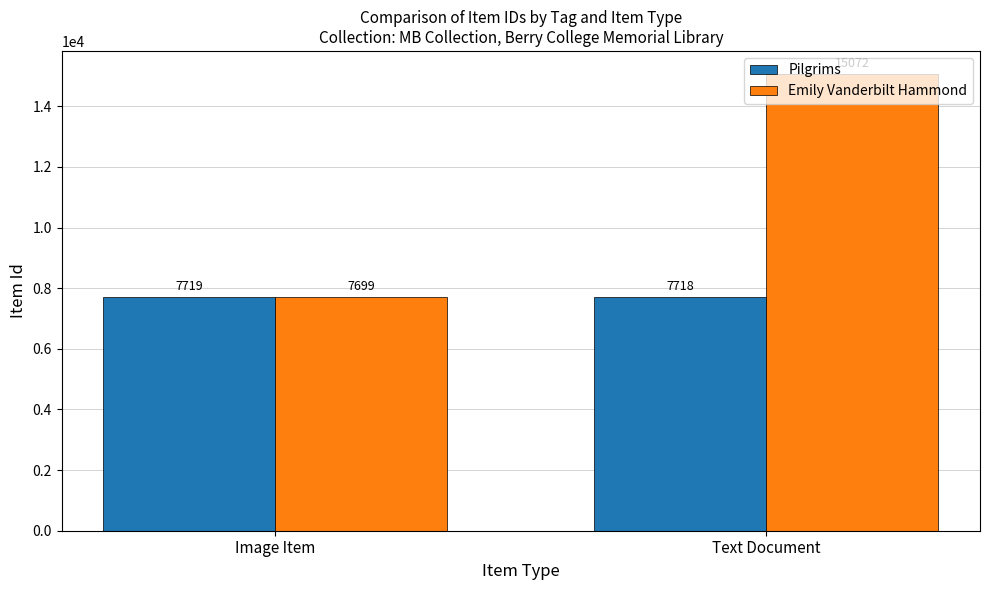

What is the value of the Emily Vanderbilt Hammond bar at the 1st from the left?

7699